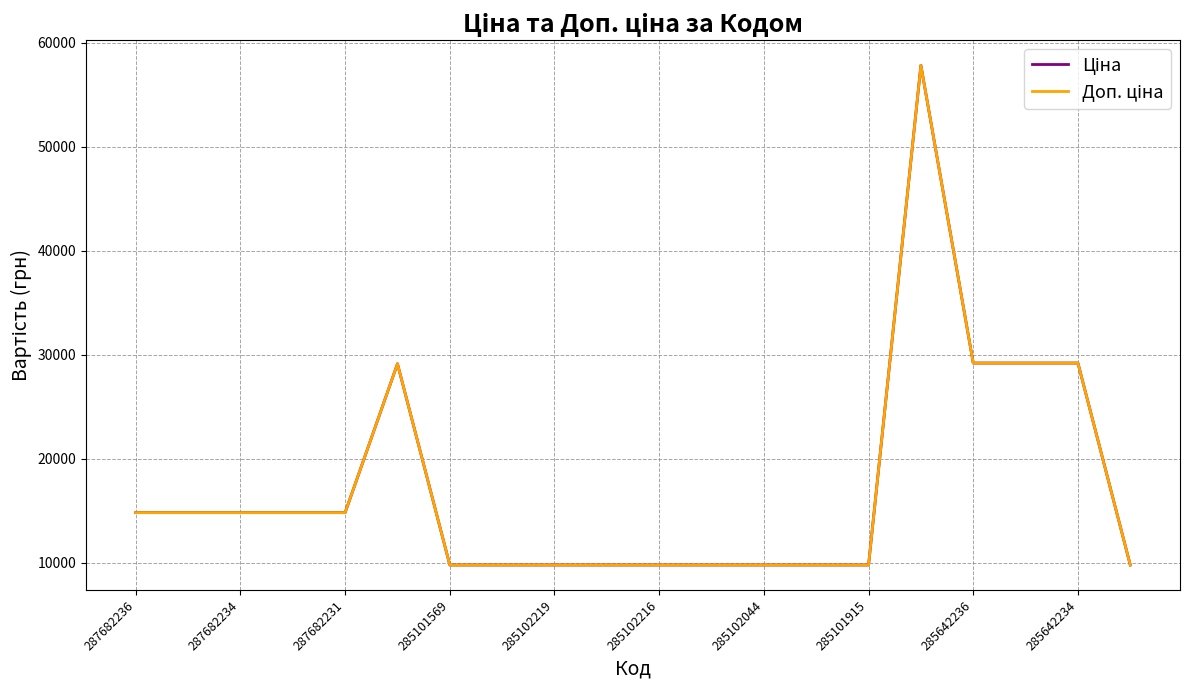

Does the chart have visible grid lines?

Yes